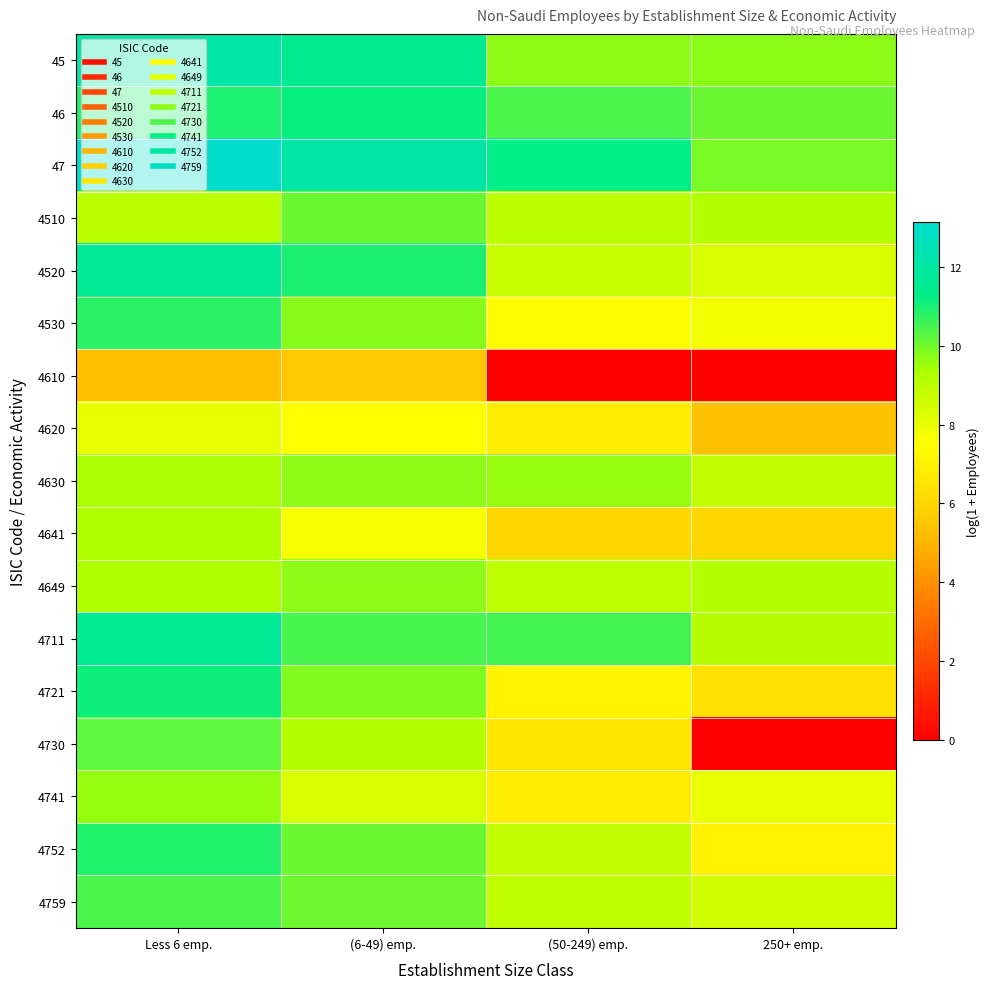

Rank the series at Less 6 emp. from highest to lowest value.

47, 45, 4520, 4711, 4721, 46, 4752, 4530, 4759, 4730, 4741, 4630, 4641, 4649, 4510, 4620, 4610